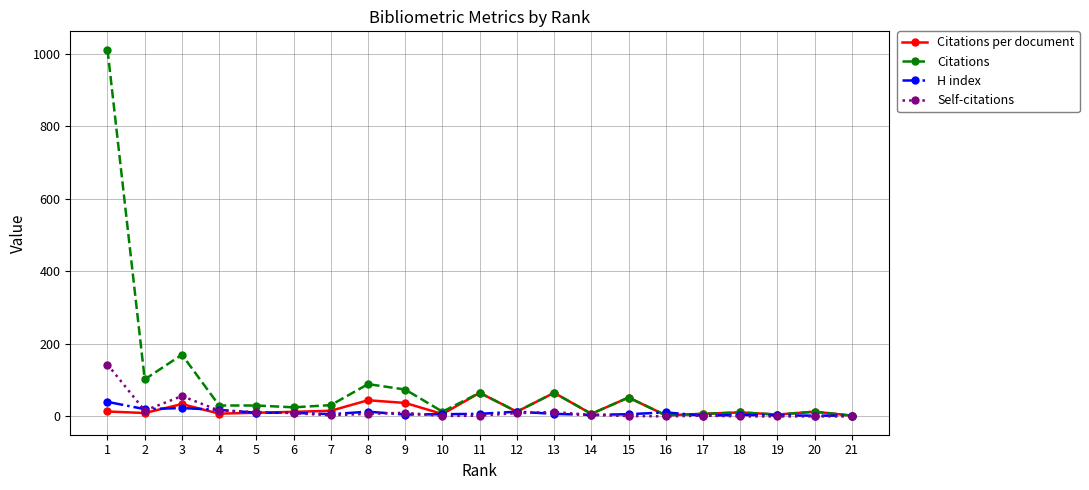

What is the difference between the H index values at 17 and 14?

2.0